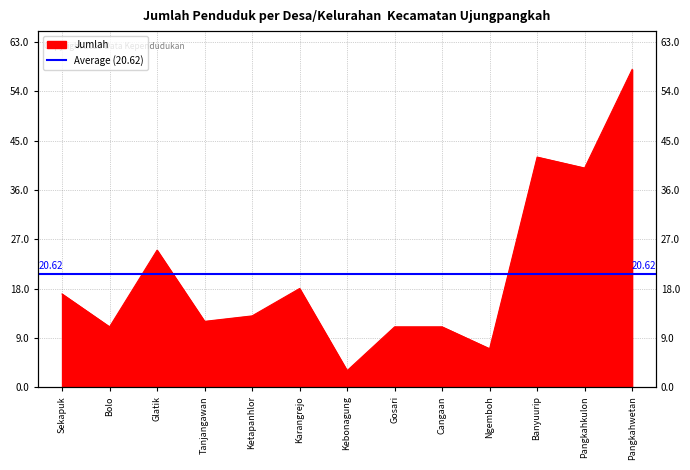

What is the maximum value shown in the chart?

58